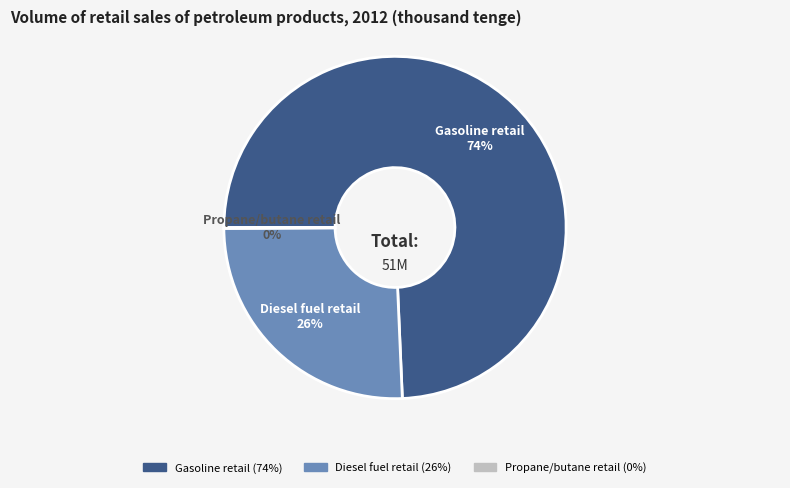

Which has a higher value, Diesel fuel retail or Gasoline retail?

Gasoline retail